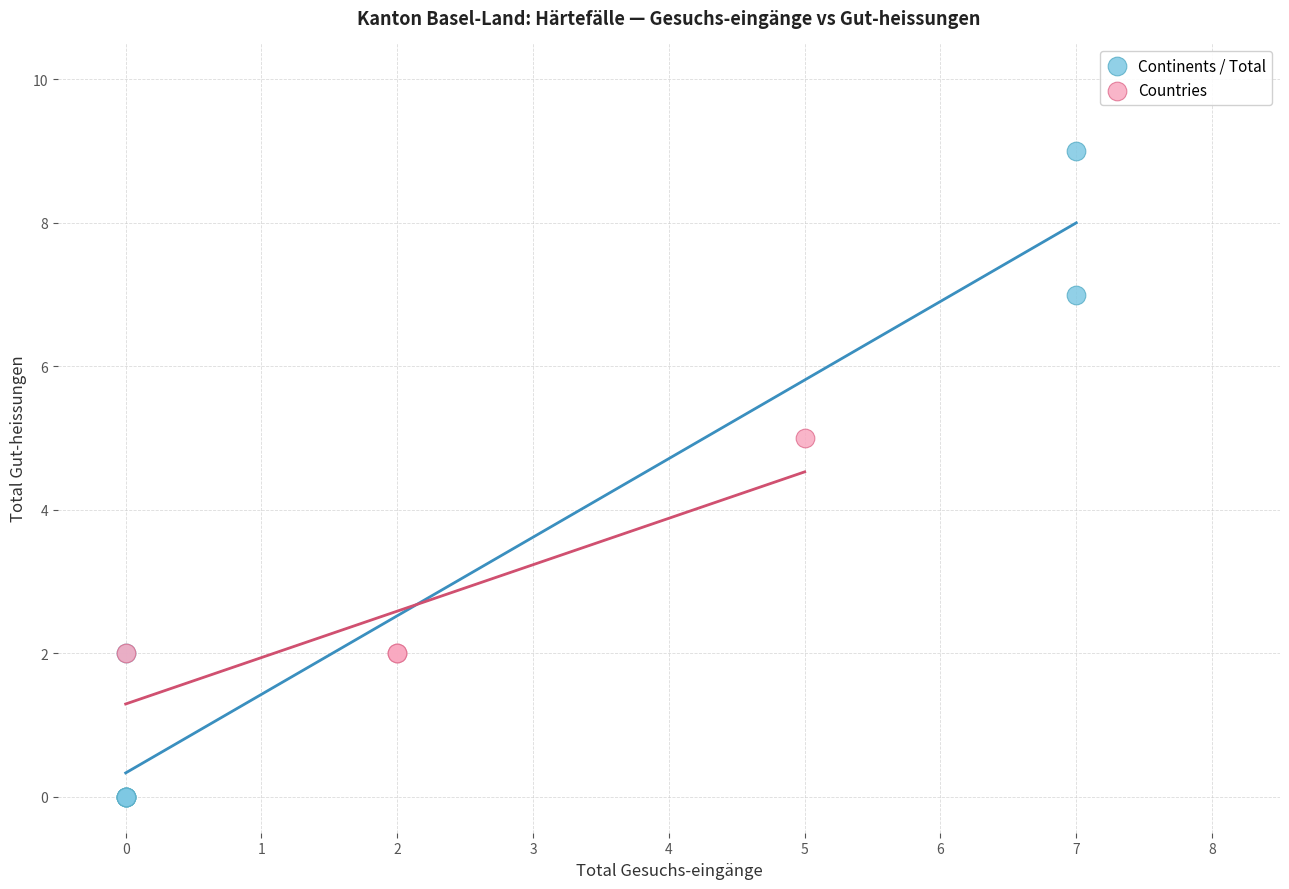

Which series reaches the minimum Y coordinate?

Continents / Total